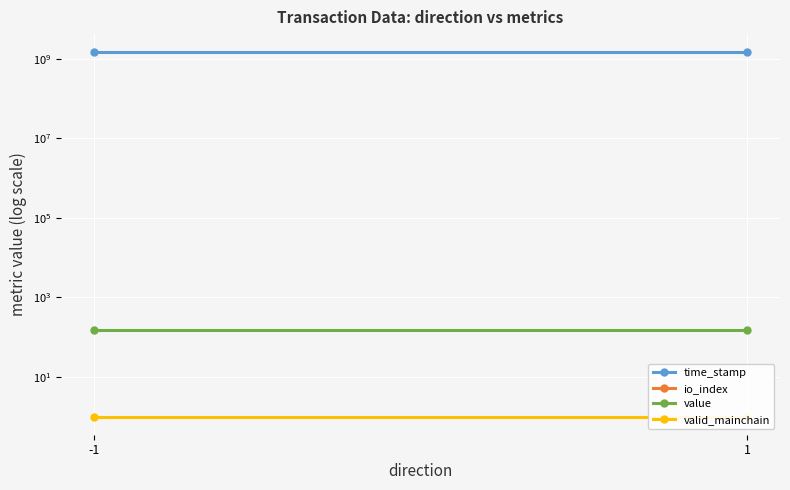

At how many categories does at least one series exceed 1079762543?

2